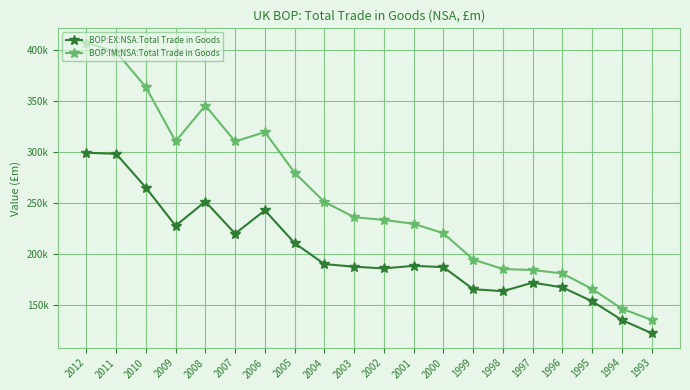

At how many categories does at least one series exceed 163803?

18